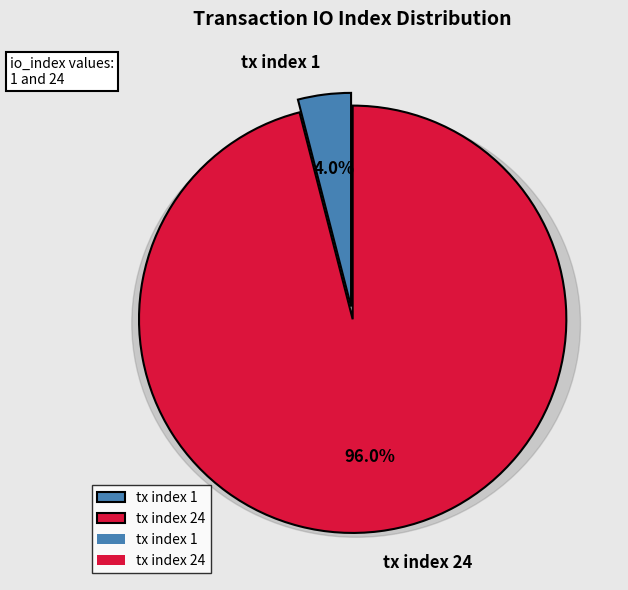

Is the sum of tx index 1 and tx index 24 greater than half?

Yes